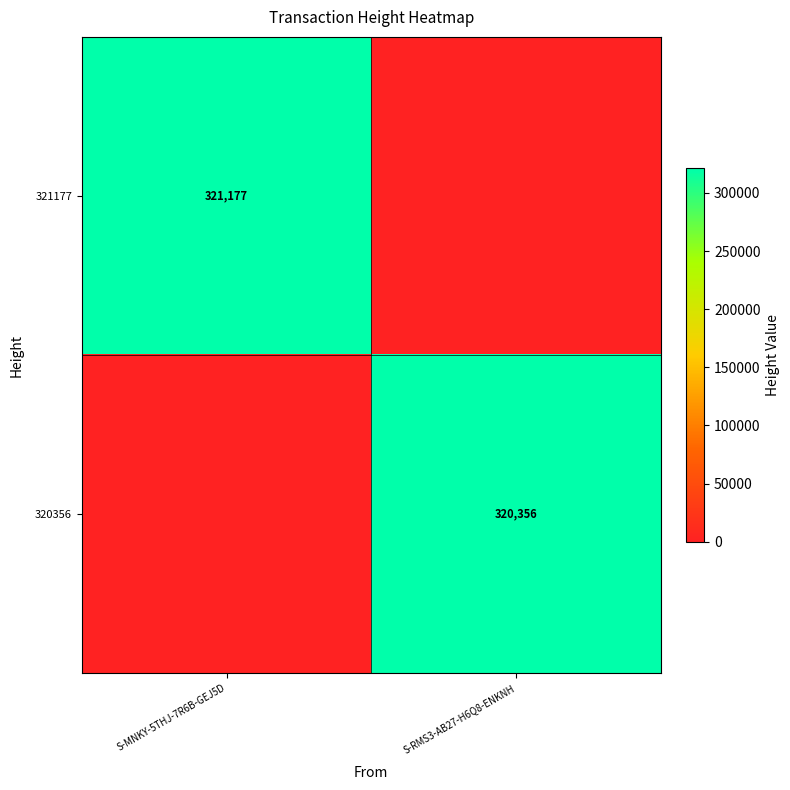

Is it true that 321177 equals 321177 at S-MNKY-5THJ-7R6B-GEJ5D?

True